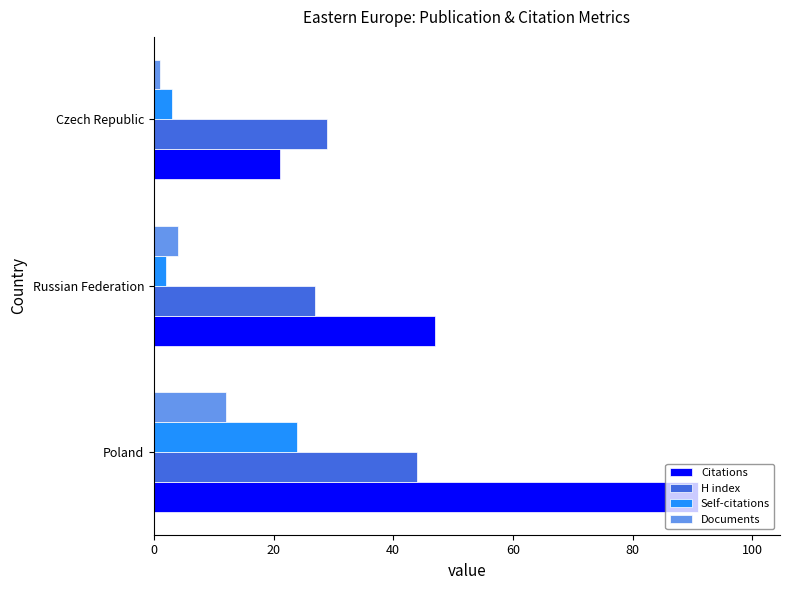

Which series has the largest total across all categories?

Citations